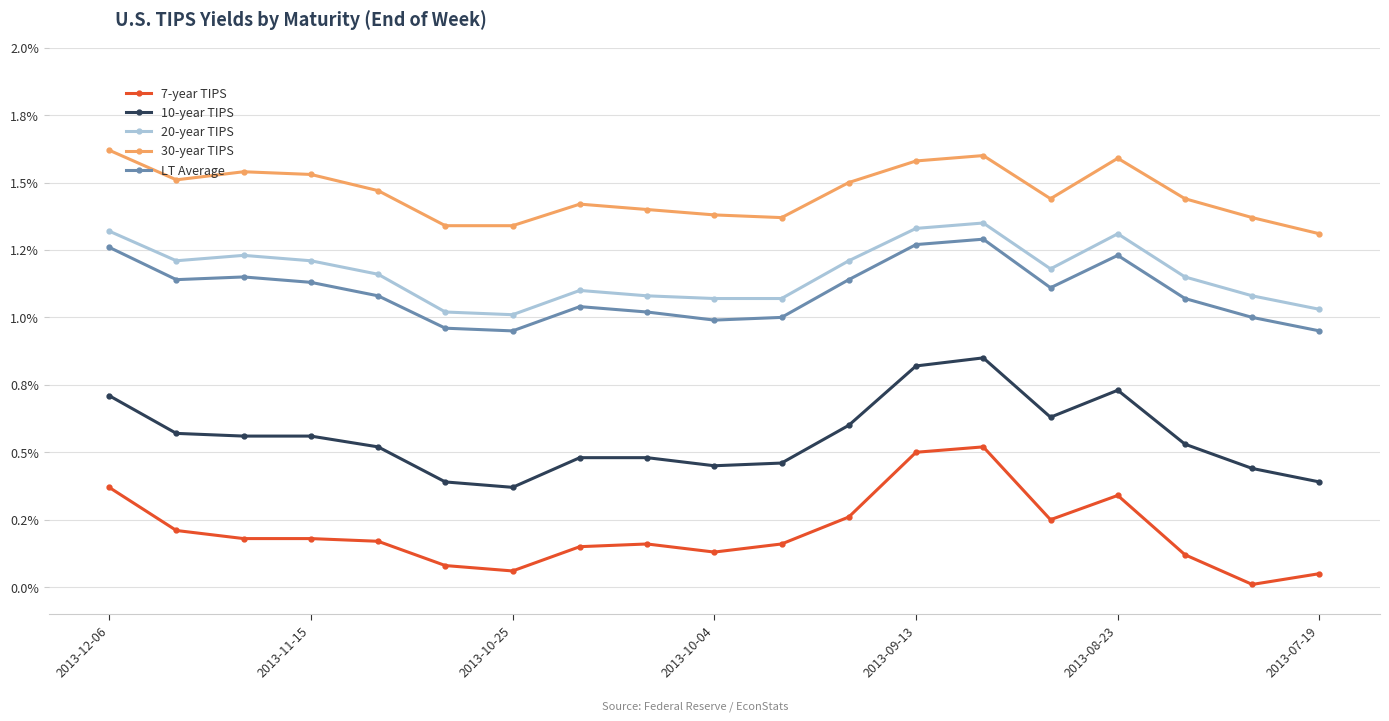

Is this an area chart (filled region under the line)?

No